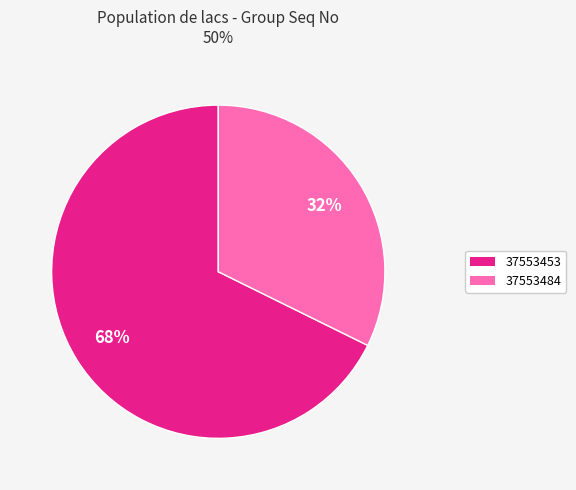

Rank the categories by value from lowest to highest.

37553484, 37553453